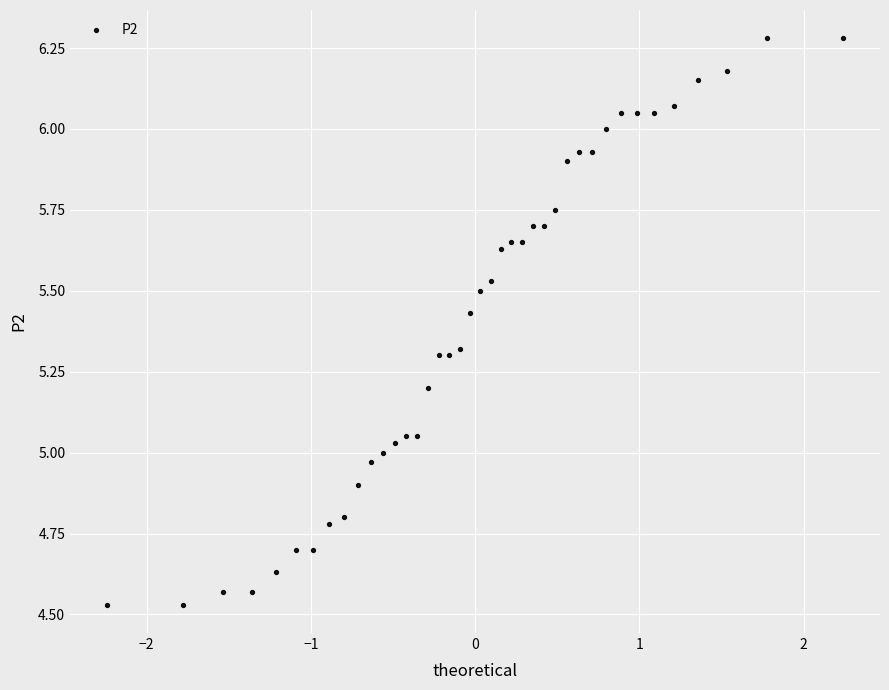

Count the number of points in this scatter plot.

40